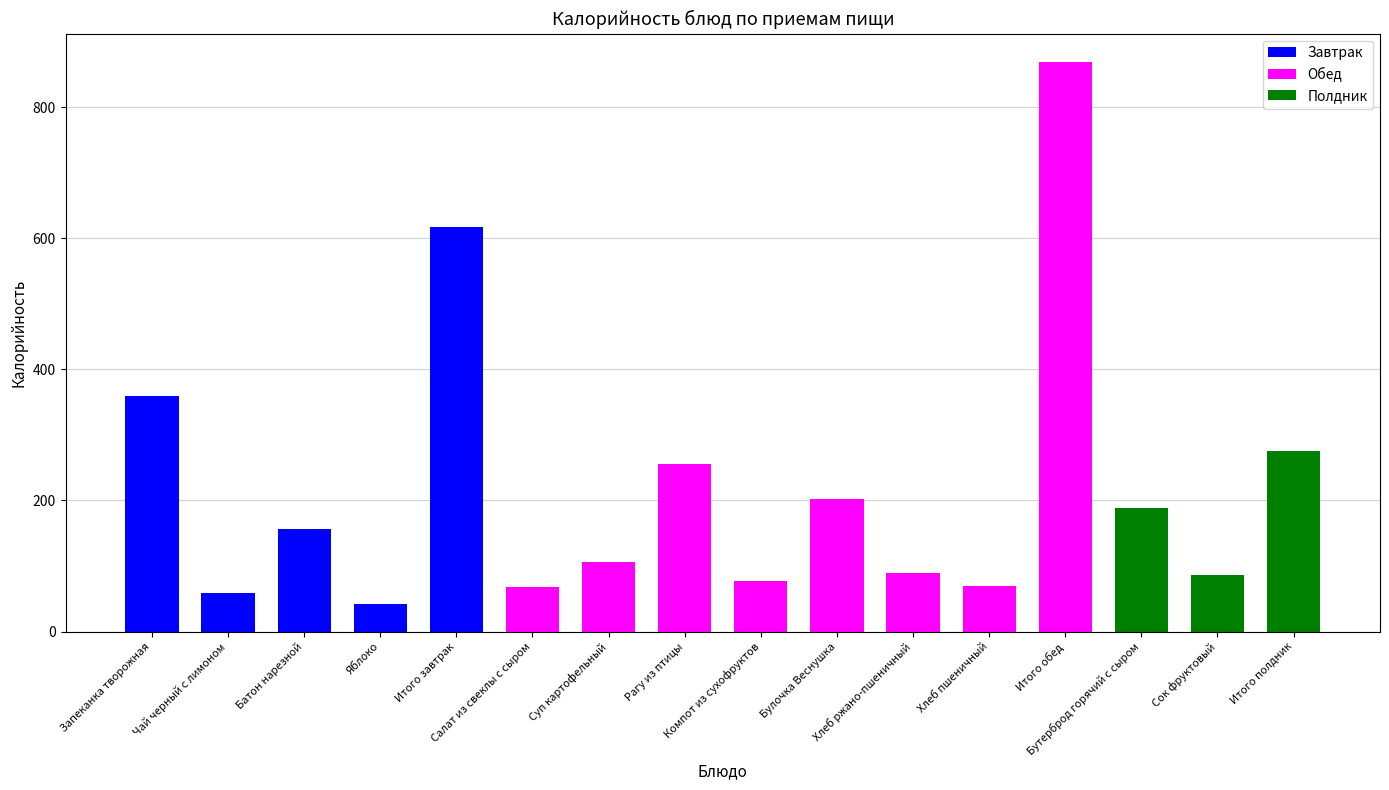

The chart shows a value of 55.5 at Сок фруктовый. True or false?

False